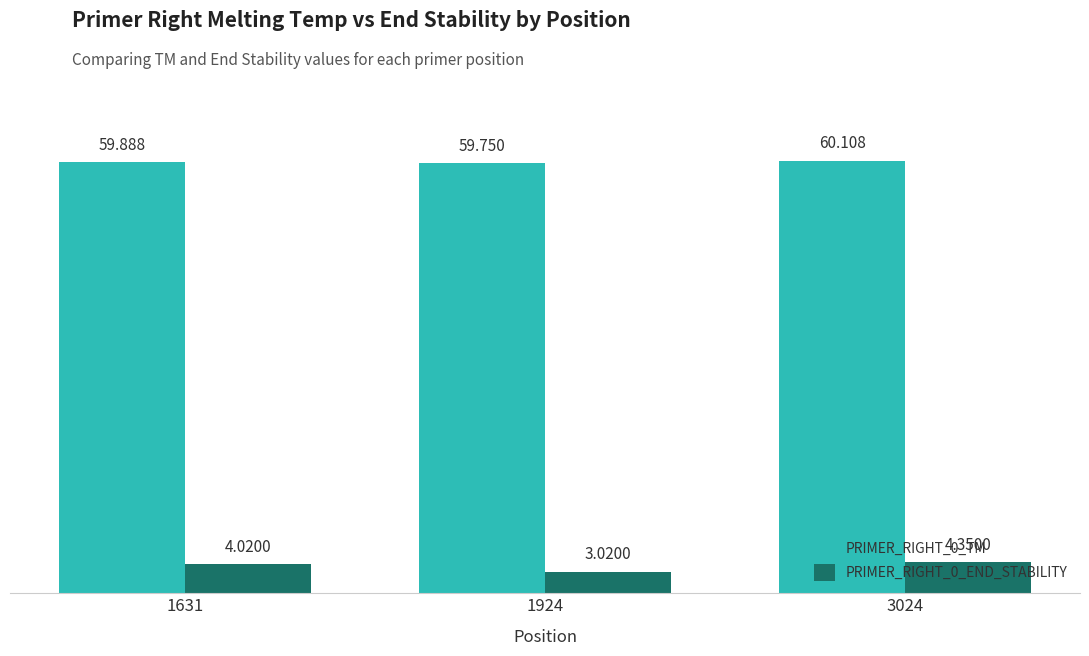

Are the bars horizontal?

No